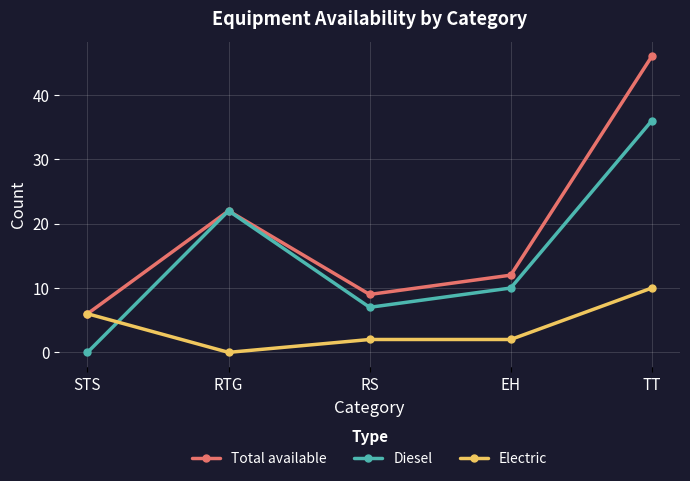

What is the spread (max minus min) of values at TT?

36